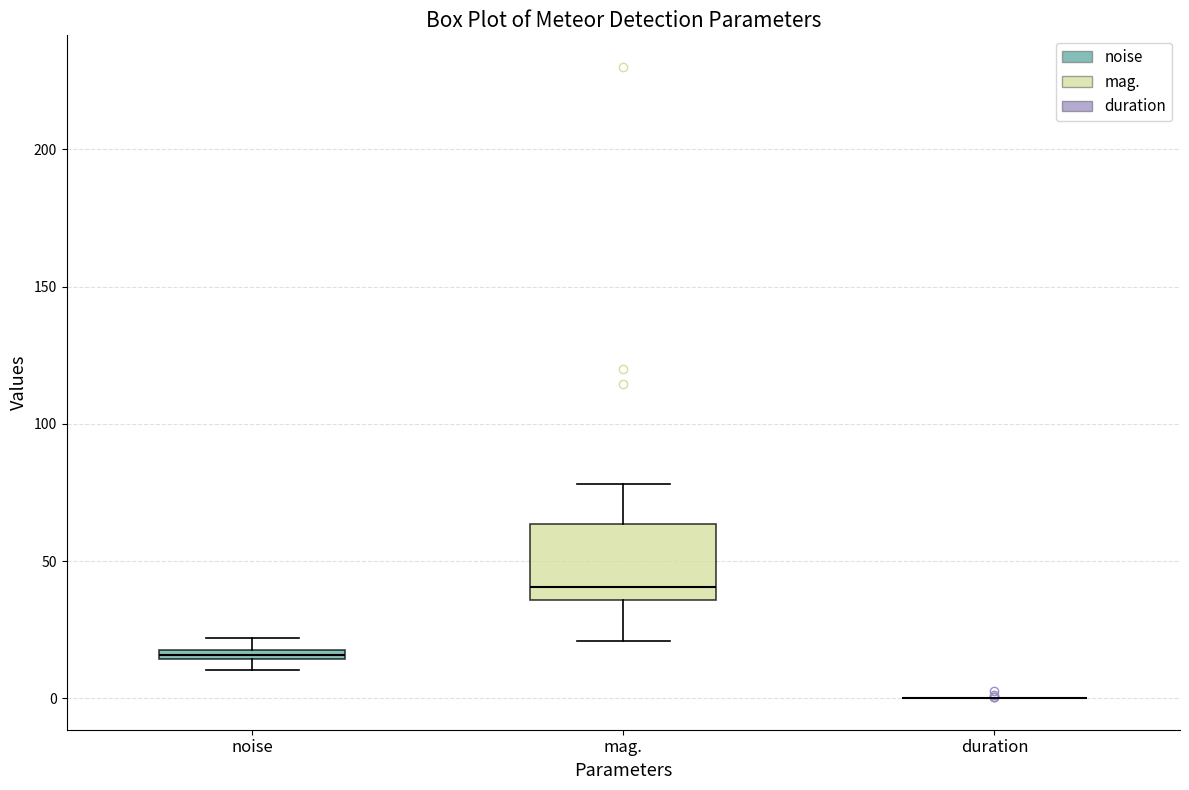

Where is the lower edge of the box for mag. on the y-axis? The values are not printed on the chart, so give them approximately, as read against the axis.

35